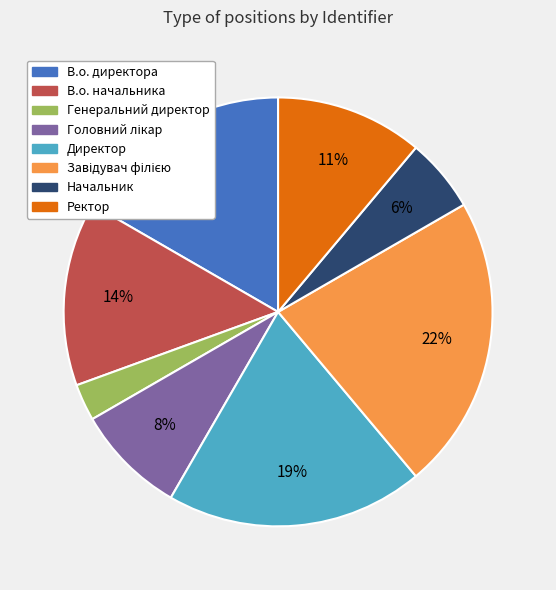

To the nearest percent, what is the combined percentage of Ректор and В.о. начальника?

25%